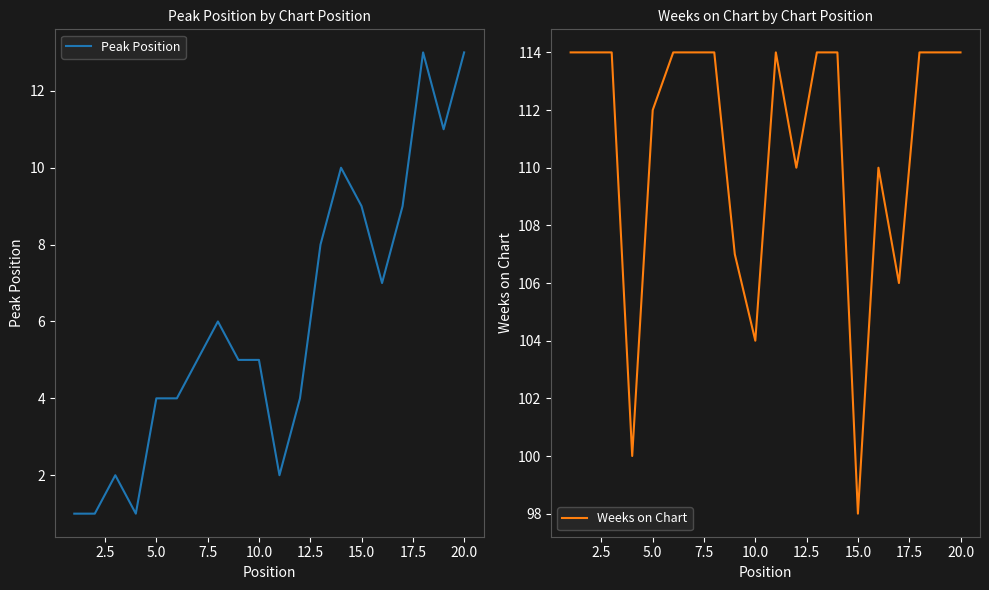

The Peak Position series shows 8 at 10.0. True or false?

False